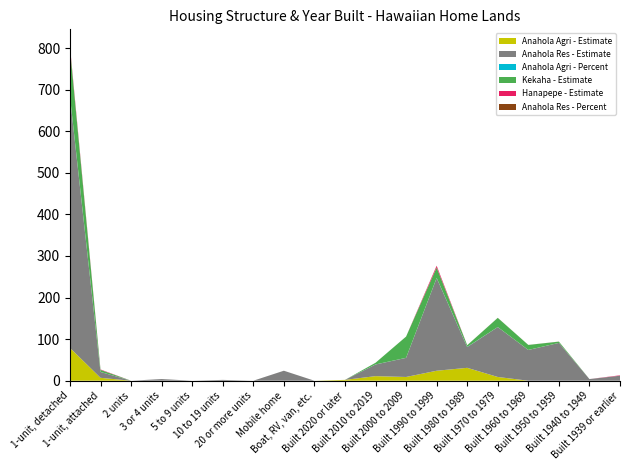

Reading left to right, what are all the values shown in this chart?

Anahola Agri - Estimate: 79.0	7.0	0.0	0.0	0.0	0.0	0.0	0.0	0.0	2.0	11.0	9.0	24.0	31.0	9.0	0.0	0.0	0.0	0.0
Anahola Res - Estimate: 604.0	14.0	0.0	4.0	0.0	2.0	0.0	24.0	0.0	0.0	28.0	46.0	223.0	50.0	120.0	74.0	91.0	4.0	12.0
Anahola Agri - Percent: 0.9	0.1	0.0	0.0	0.0	0.0	0.0	0.0	0.0	0.0	0.1	0.1	0.3	0.4	0.1	0.0	0.0	0.0	0.0
Kekaha - Estimate: 116.0	5.0	0.0	0.0	0.0	0.0	0.0	0.0	0.0	0.0	4.0	51.0	25.0	4.0	22.0	12.0	3.0	0.0	0.0
Hanapepe - Estimate: 4.0	1.0	0.0	0.0	0.0	0.0	0.0	0.0	0.0	0.0	0.0	0.0	4.0	0.0	0.0	0.0	0.0	0.0	1.0
Anahola Res - Percent: 0.9	0.0	0.0	0.0	0.0	0.0	0.0	0.0	0.0	0.0	0.0	0.1	0.3	0.1	0.2	0.1	0.1	0.0	0.0